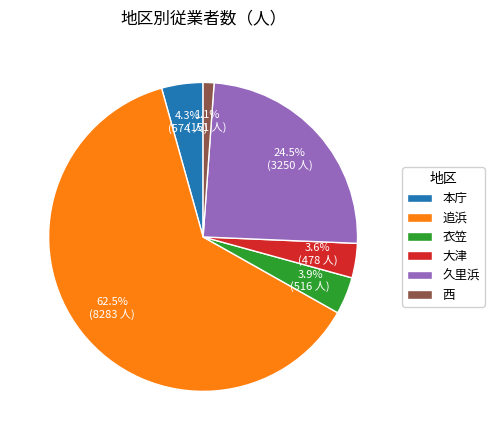

Is there a majority slice in this chart?

Yes